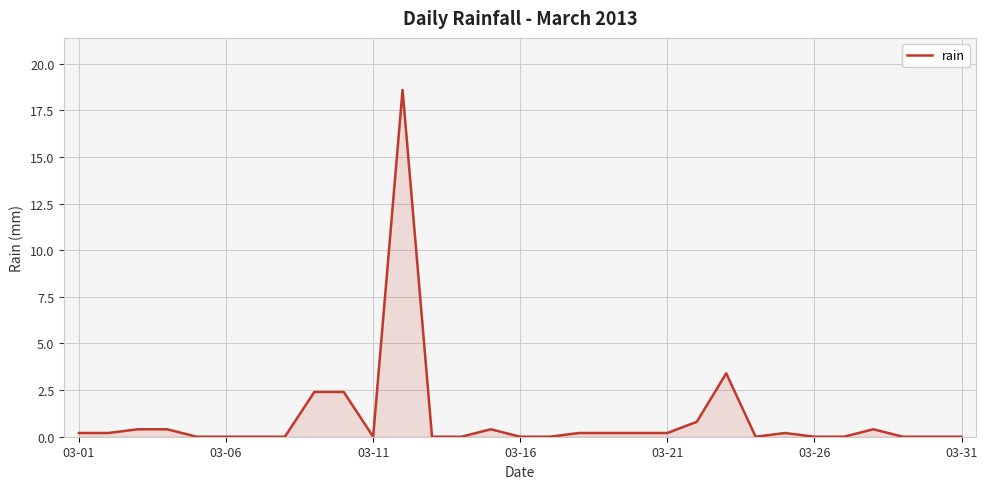

Does the chart have visible grid lines?

Yes